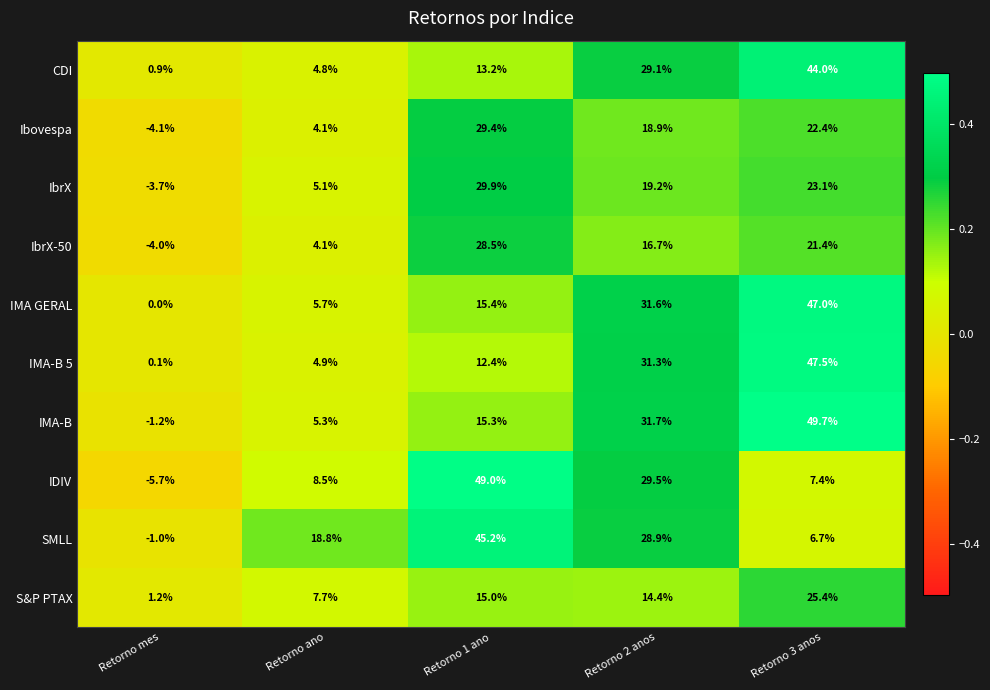

Rank the series at Retorno mes from highest to lowest value.

S&P PTAX, CDI, IMA-B 5, IMA GERAL, SMLL, IMA-B, IbrX, IbrX-50, Ibovespa, IDIV